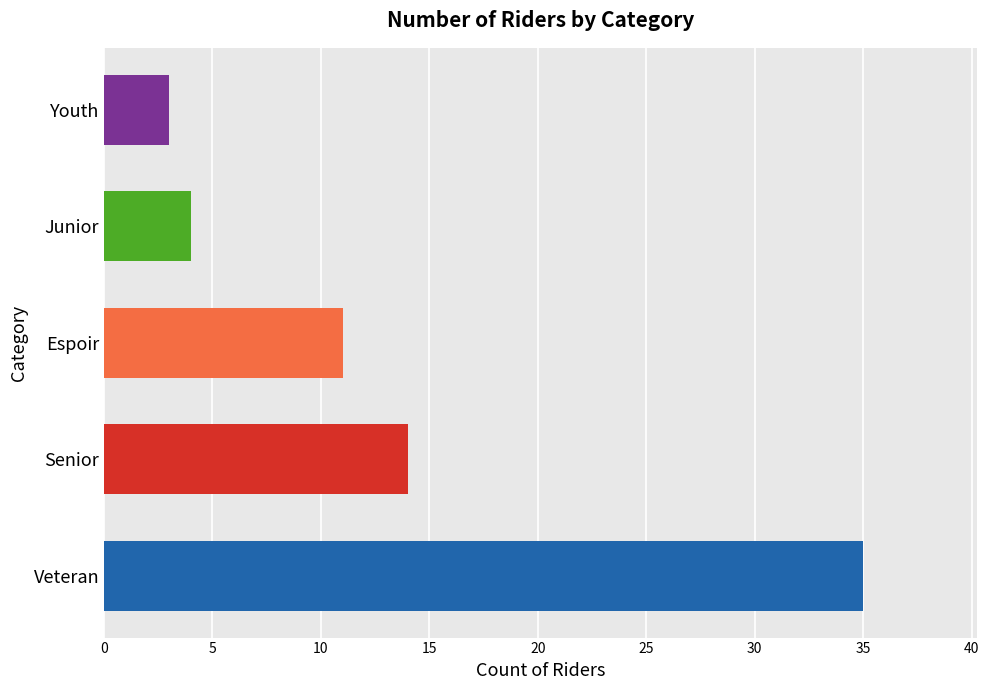

Approximately how many times larger is the value at Espoir compared to Senior?

0.8